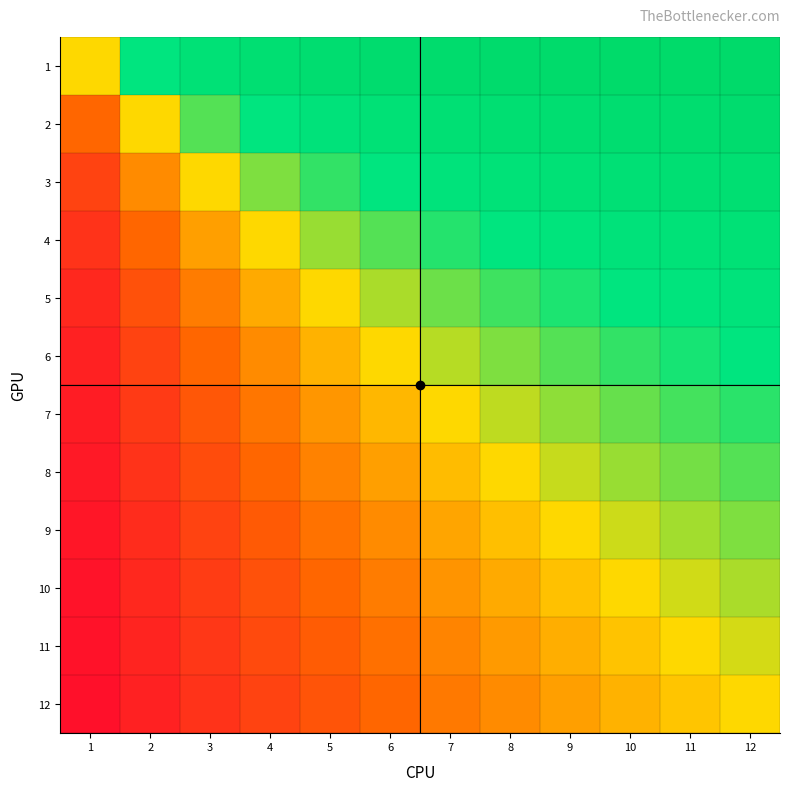

Reading left to right, transcribe all the data shown in this chart.

1: 1=0.0	2=0.5	3=0.7	4=0.8	5=0.8	6=0.8	7=0.9	8=0.9	9=0.9	10=0.9	11=0.9	12=0.9
2: 1=-0.5	2=0.0	3=0.3	4=0.5	5=0.6	6=0.7	7=0.7	8=0.8	9=0.8	10=0.8	11=0.8	12=0.8
3: 1=-0.7	2=-0.3	3=0.0	4=0.2	5=0.4	6=0.5	7=0.6	8=0.6	9=0.7	10=0.7	11=0.7	12=0.8
4: 1=-0.8	2=-0.5	3=-0.2	4=0.0	5=0.2	6=0.3	7=0.4	8=0.5	9=0.6	10=0.6	11=0.6	12=0.7
5: 1=-0.8	2=-0.6	3=-0.4	4=-0.2	5=0.0	6=0.2	7=0.3	8=0.4	9=0.4	10=0.5	11=0.5	12=0.6
6: 1=-0.8	2=-0.7	3=-0.5	4=-0.3	5=-0.2	6=0.0	7=0.1	8=0.2	9=0.3	10=0.4	11=0.5	12=0.5
7: 1=-0.9	2=-0.7	3=-0.6	4=-0.4	5=-0.3	6=-0.1	7=0.0	8=0.1	9=0.2	10=0.3	11=0.4	12=0.4
8: 1=-0.9	2=-0.8	3=-0.6	4=-0.5	5=-0.4	6=-0.2	7=-0.1	8=0.0	9=0.1	10=0.2	11=0.3	12=0.3
9: 1=-0.9	2=-0.8	3=-0.7	4=-0.6	5=-0.4	6=-0.3	7=-0.2	8=-0.1	9=0.0	10=0.1	11=0.2	12=0.2
10: 1=-0.9	2=-0.8	3=-0.7	4=-0.6	5=-0.5	6=-0.4	7=-0.3	8=-0.2	9=-0.1	10=0.0	11=0.1	12=0.2
11: 1=-0.9	2=-0.8	3=-0.7	4=-0.6	5=-0.5	6=-0.5	7=-0.4	8=-0.3	9=-0.2	10=-0.1	11=0.0	12=0.1
12: 1=-0.9	2=-0.8	3=-0.8	4=-0.7	5=-0.6	6=-0.5	7=-0.4	8=-0.3	9=-0.2	10=-0.2	11=-0.1	12=0.0